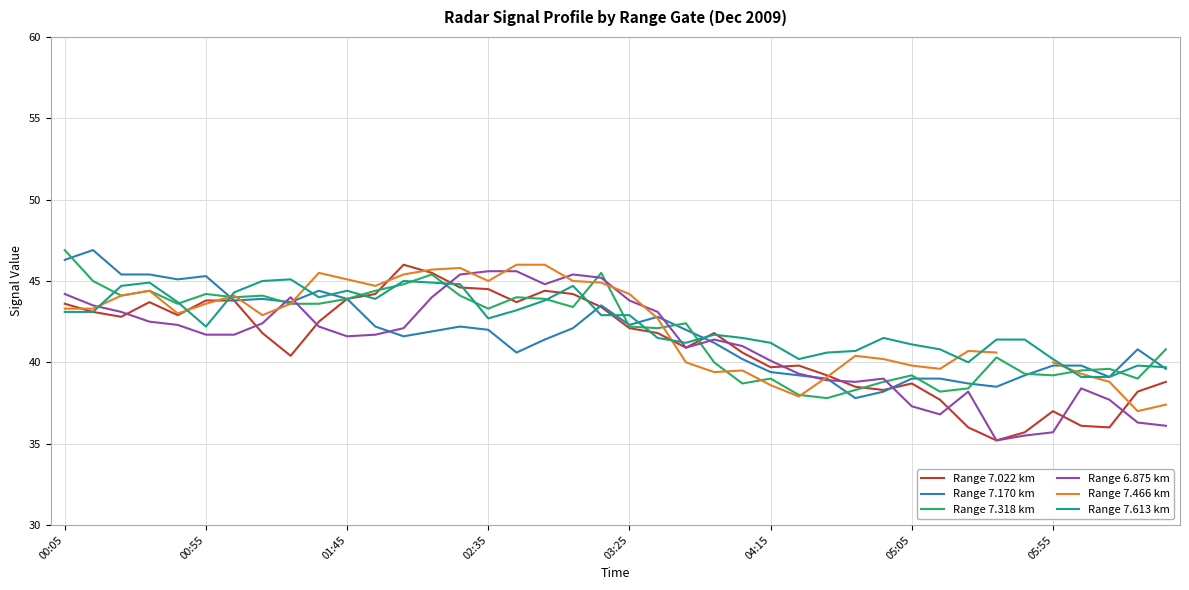

What is the lowest value of the Range 7.022 km series?

35.2